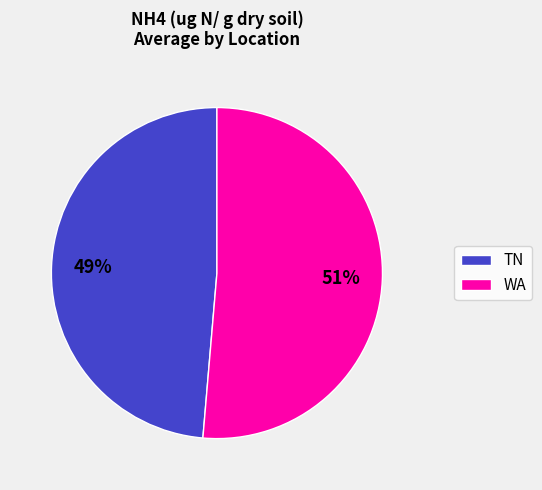

To the nearest percent, what portion does TN represent?

49%